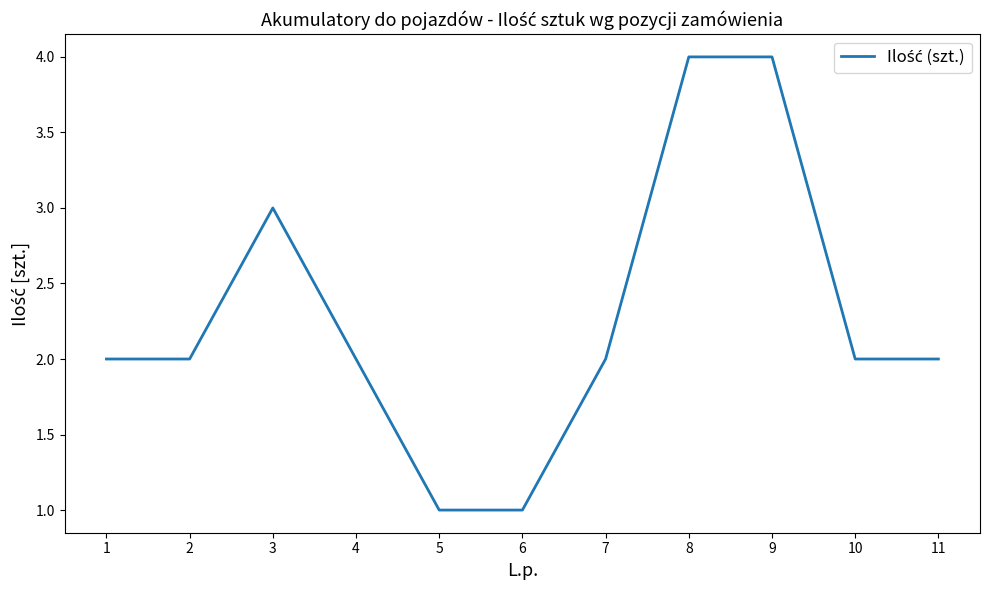

What is the smallest value displayed?

1